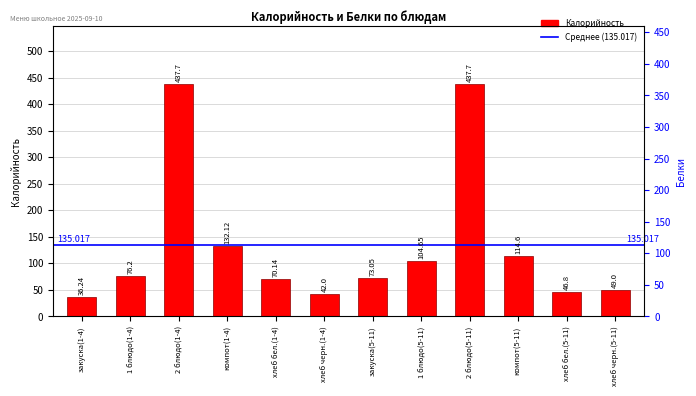

Rank the categories by value from lowest to highest.

закуска(1-4), хлеб черн.(1-4), хлеб бел.(5-11), хлеб черн.(5-11), хлеб бел.(1-4), закуска(5-11), 1 блюдо(1-4), 1 блюдо(5-11), компот(5-11), компот(1-4), 2 блюдо(1-4), 2 блюдо(5-11)